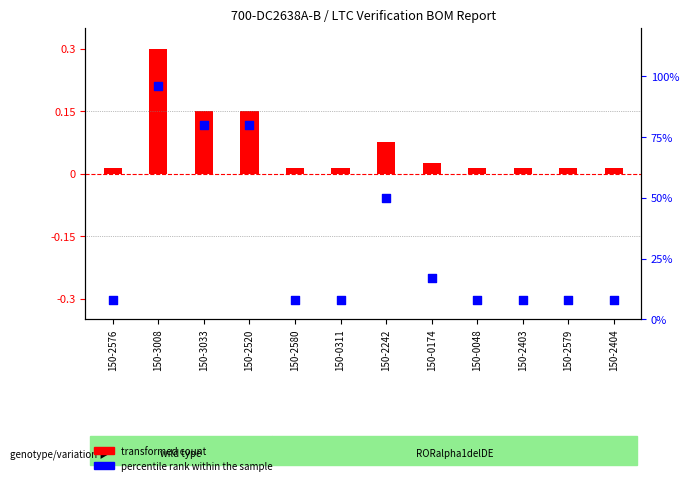

What is the change in value from 150-3008 to 150-0311?

-88